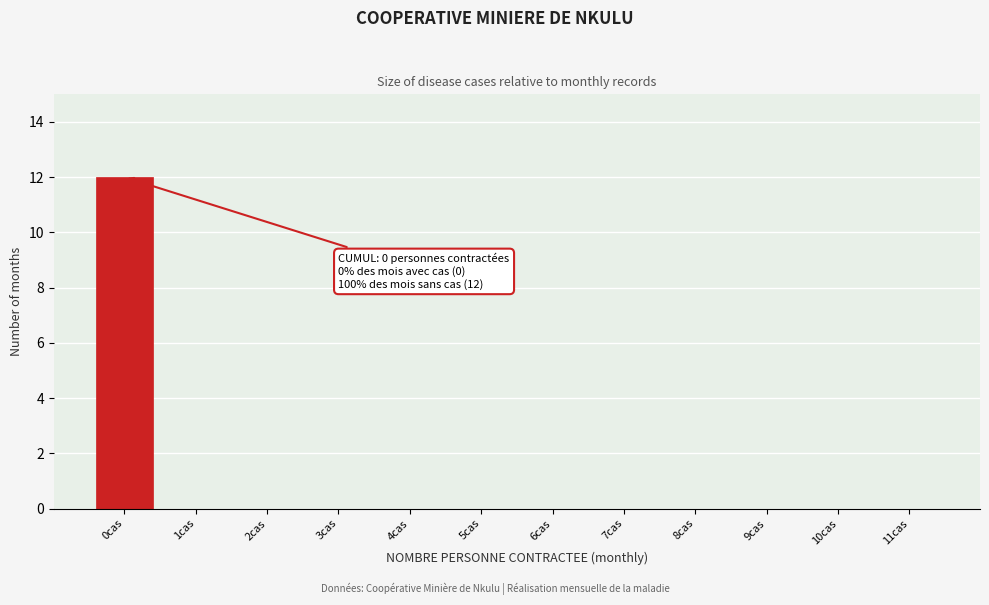

Over which range of the x-axis is the bar tallest?

-0.5 to 0.5